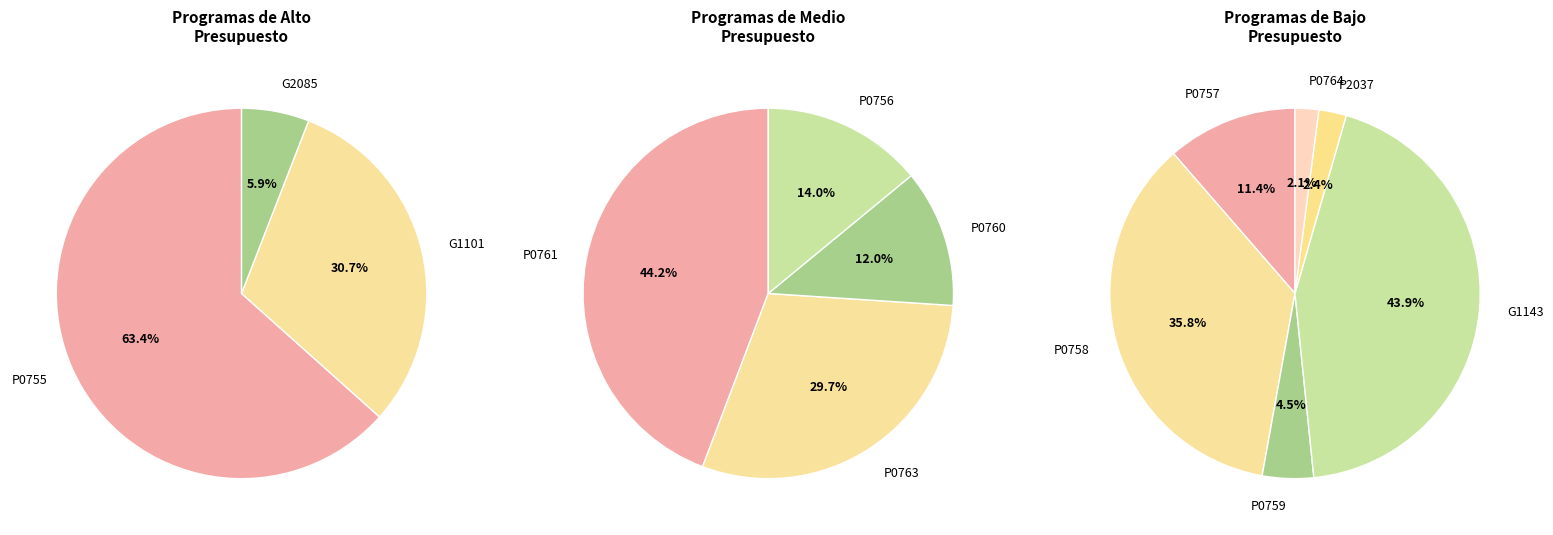

Is there any slice that represents more than half of the pie?

Yes